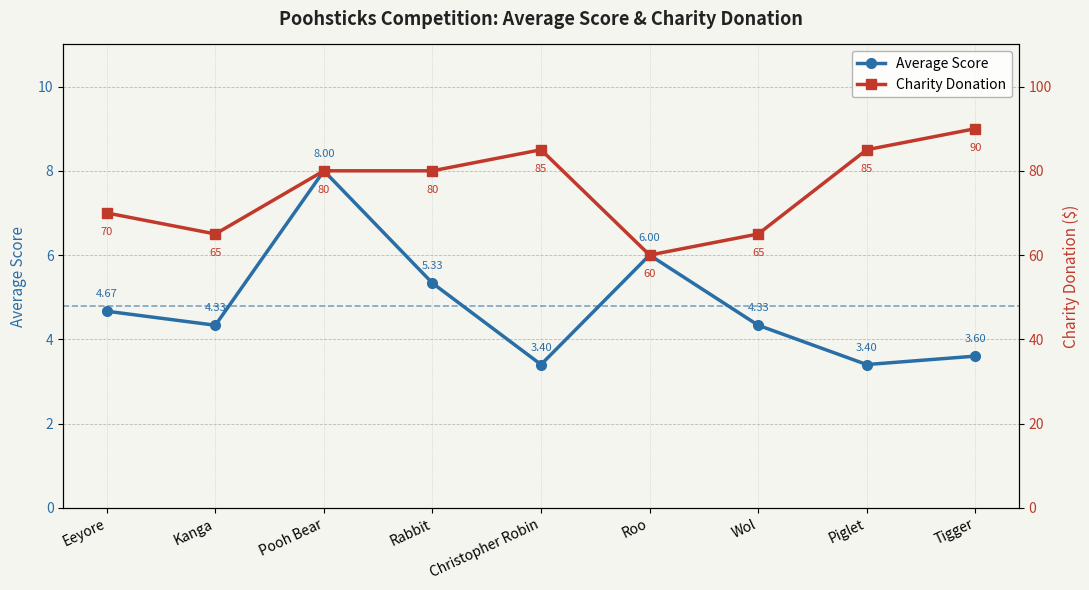

What is the label of the 7th point from the right?

Pooh Bear